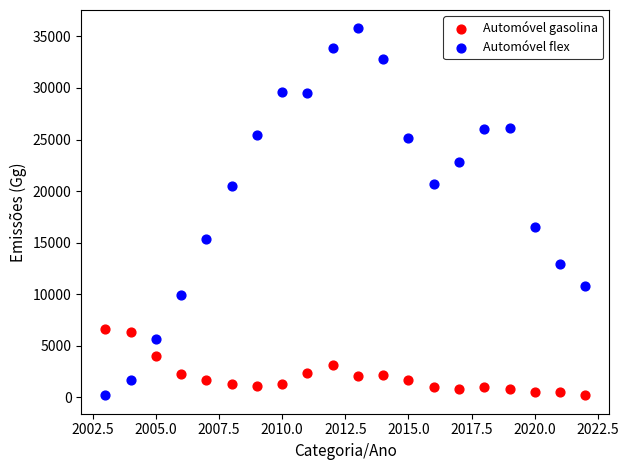

In the Automóvel flex series, what Y value is closest to 17987?

16493.2